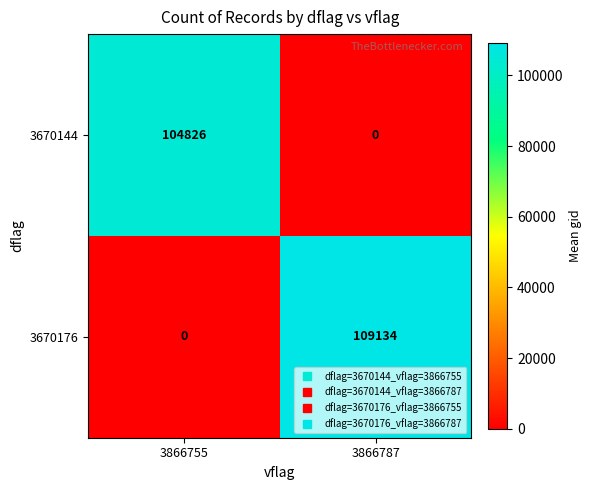

The 3670144 series shows 104826 at 3866755. True or false?

True